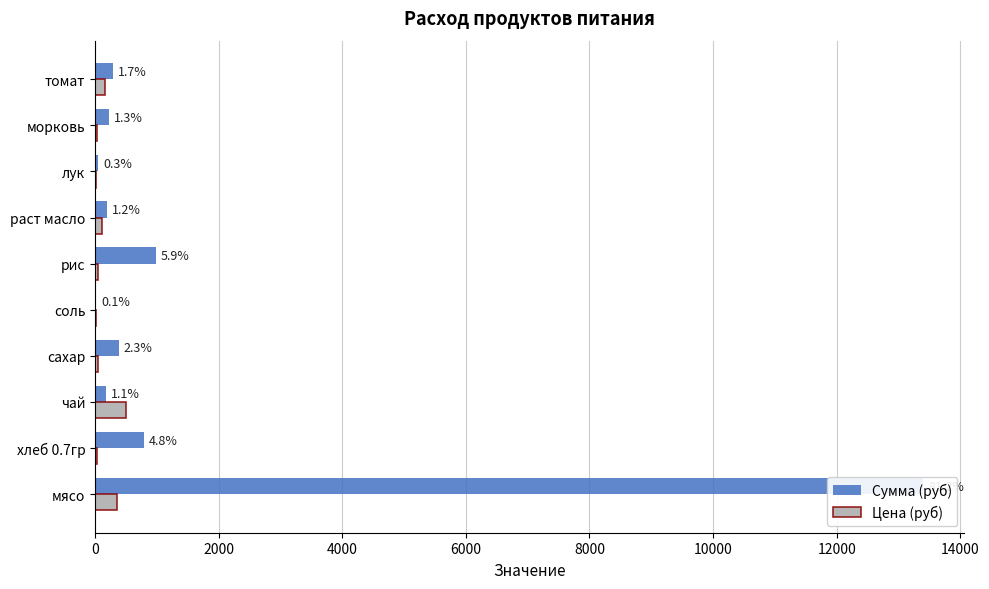

Is the value of Цена (руб) at томат greater than the value of Сумма (руб) at морковь?

No